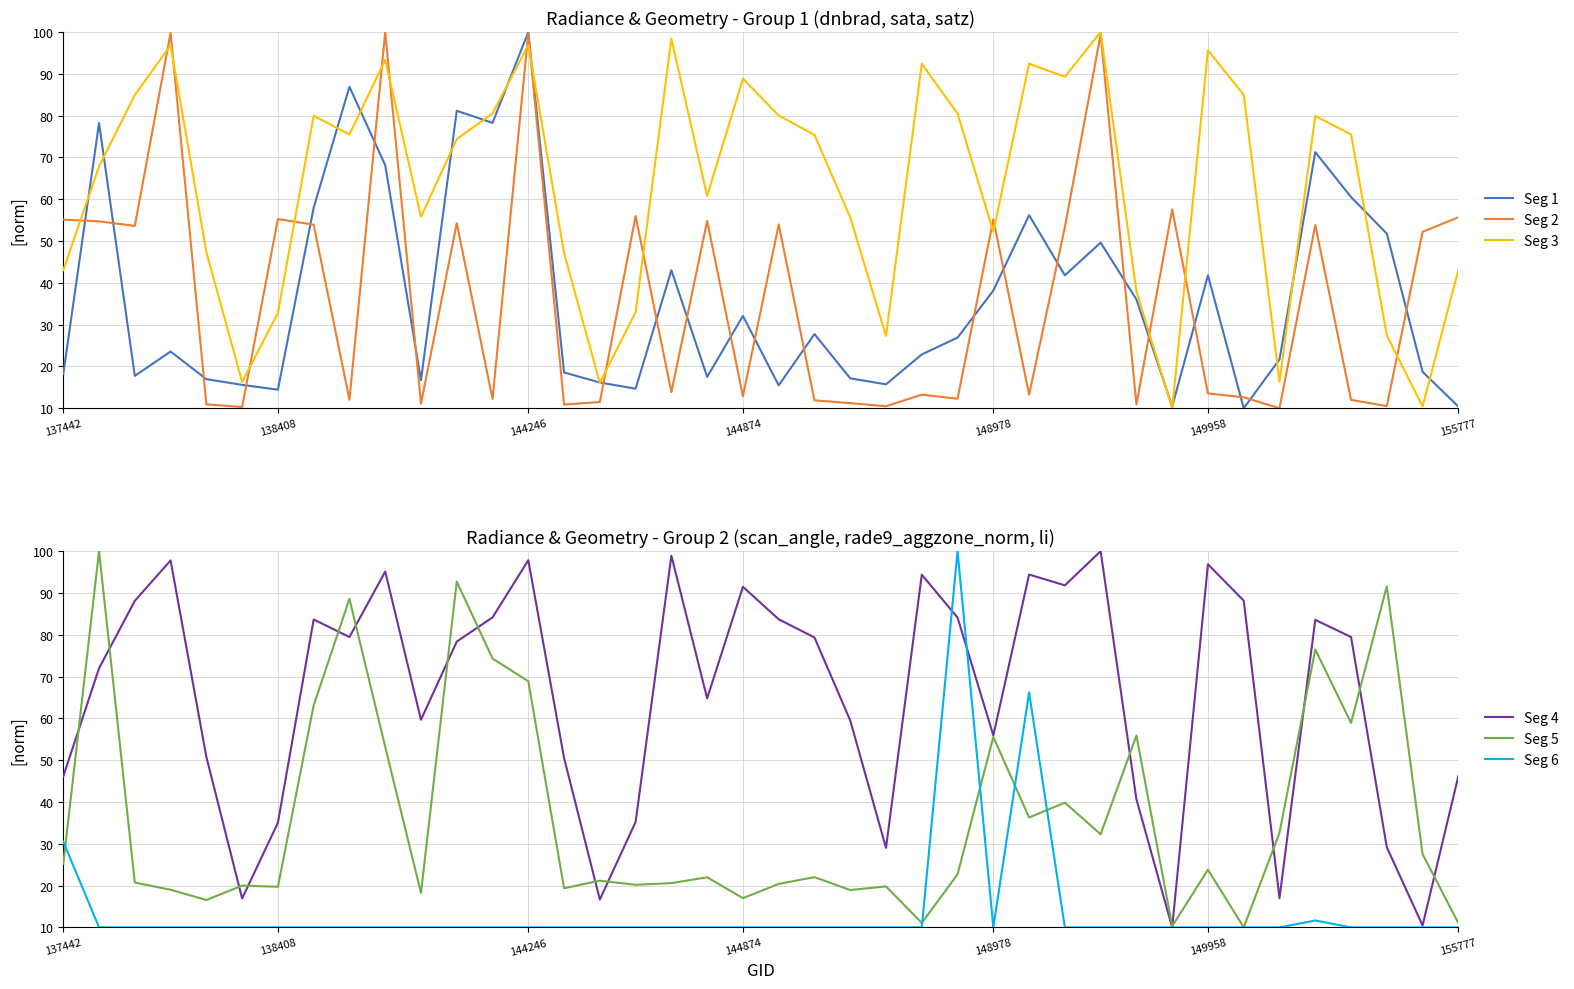

Is it true that Seg 4 equals 27.5 at 29?

False